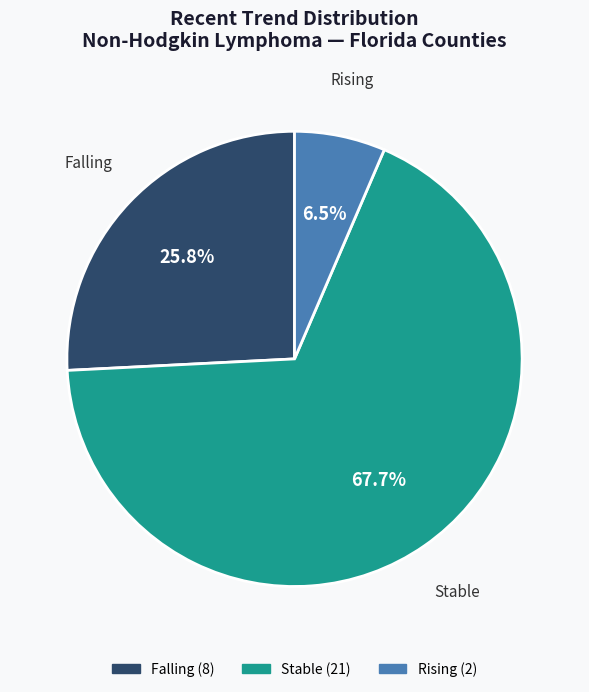

Is there any slice that represents more than half of the pie?

Yes